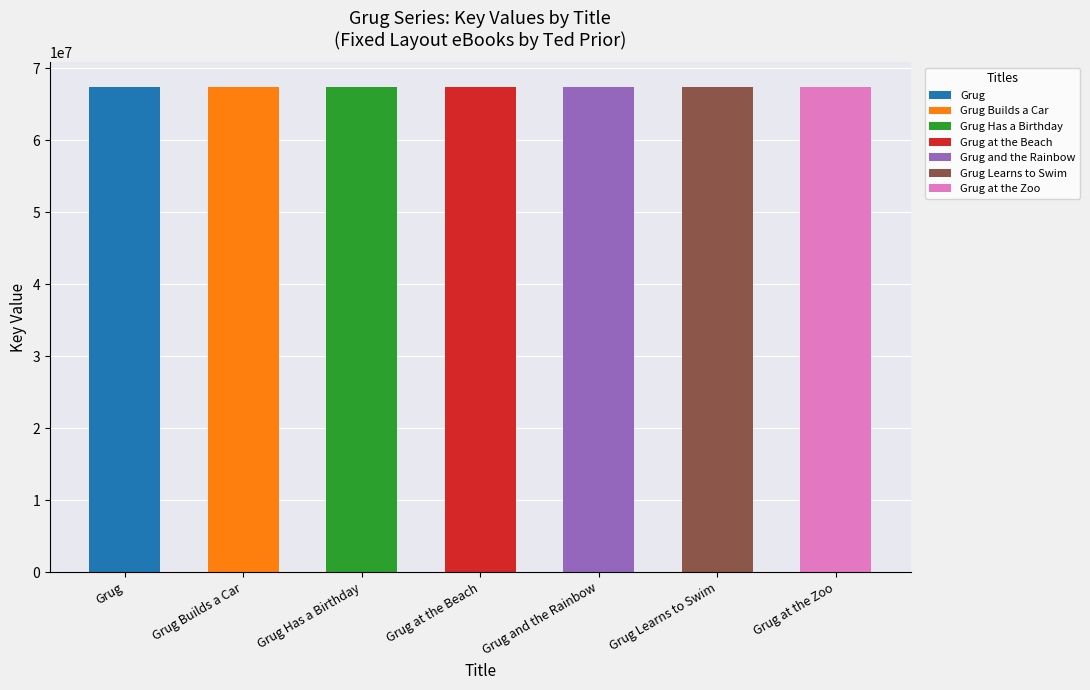

Reading left to right, what are all the values shown in this chart?

Grug=67472288	Grug Builds a Car=67472342	Grug Has a Birthday=67472375	Grug at the Beach=67472378	Grug and the Rainbow=67472297	Grug Learns to Swim=67472324	Grug at the Zoo=67472309